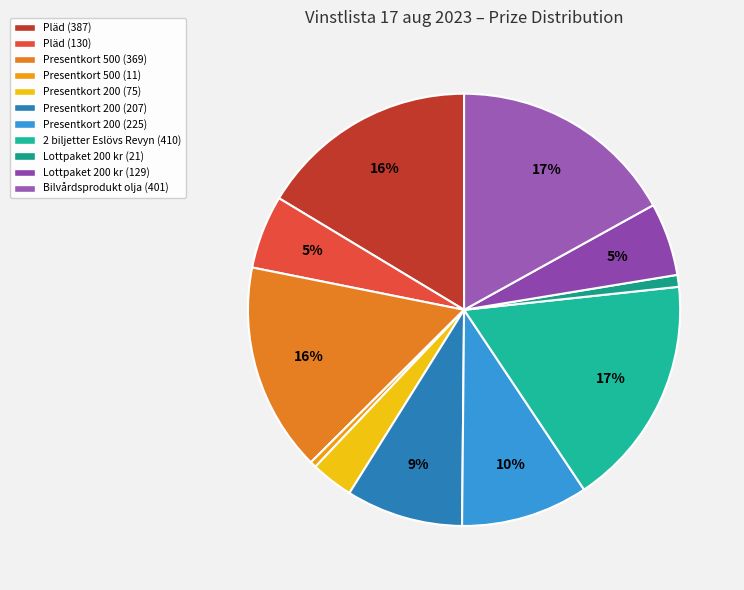

True or false: Bilvårdsprodukt olja accounts for 17% of the total.

True